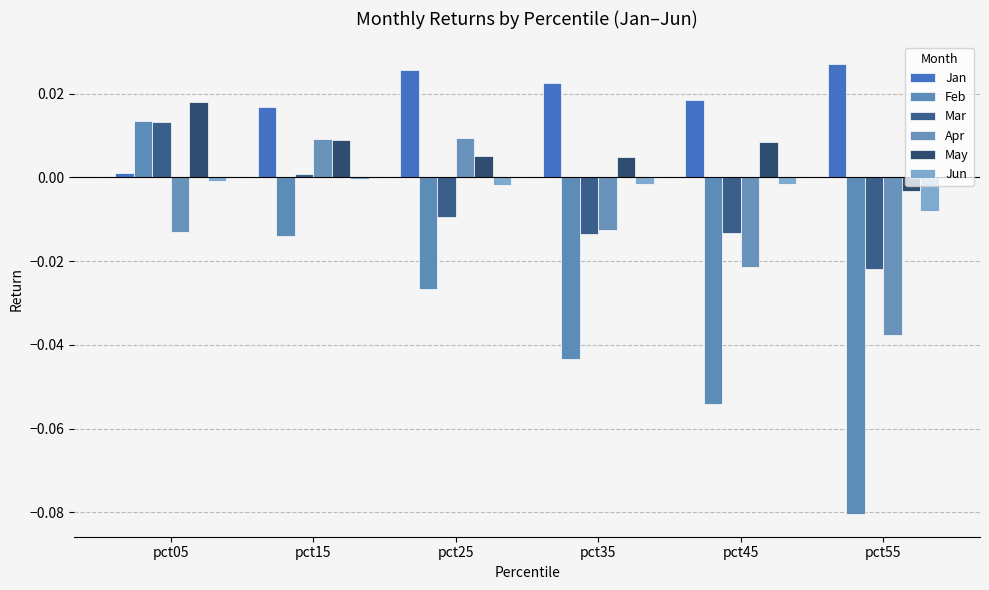

True or false: Mar has a value of -0.0 at pct55.

False